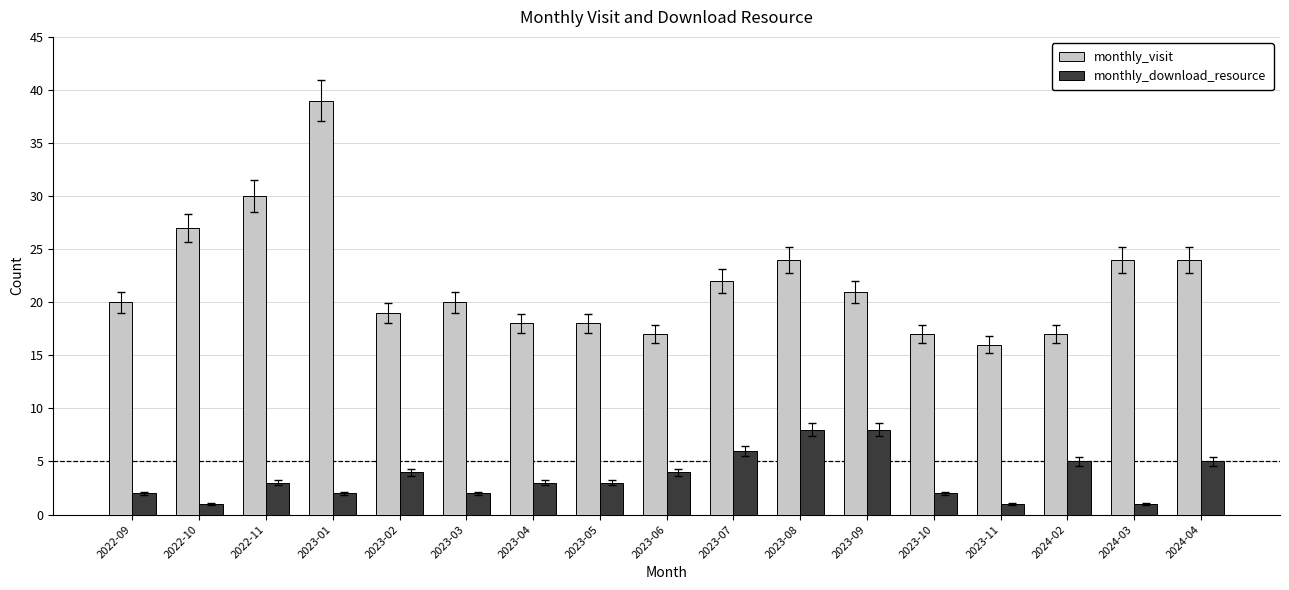

Where is monthly_visit nearest to the value 27?

2022-10